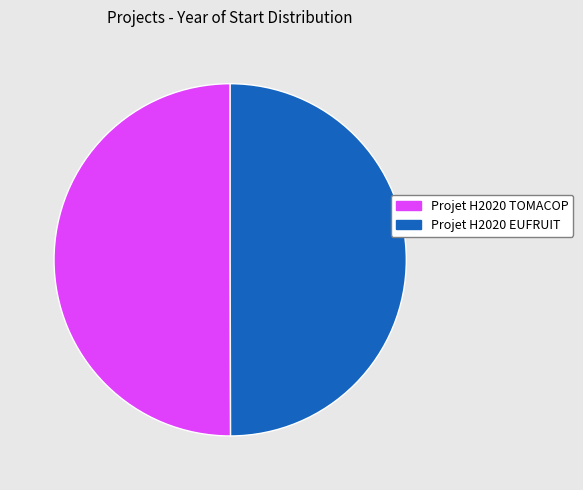

What is the ratio of the value at Projet H2020 TOMACOP to the value at Projet H2020 EUFRUIT?

1.0